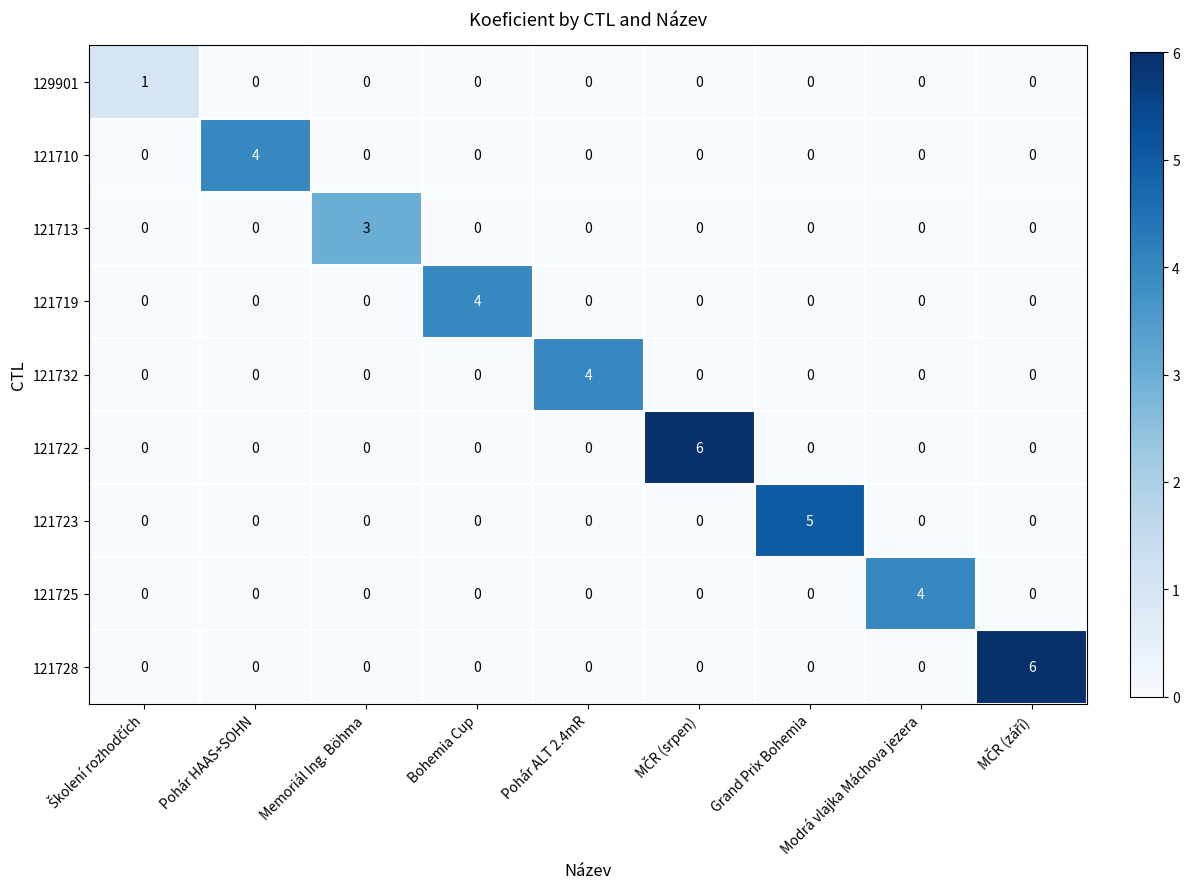

The 121732 series shows 1 at Pohár ALT 2.4mR. True or false?

False